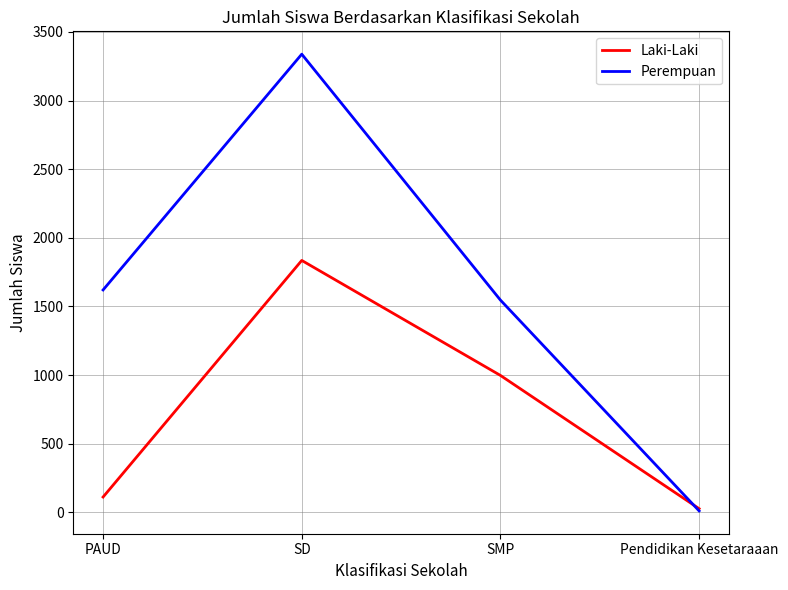

How many distinct data groups are displayed?

2